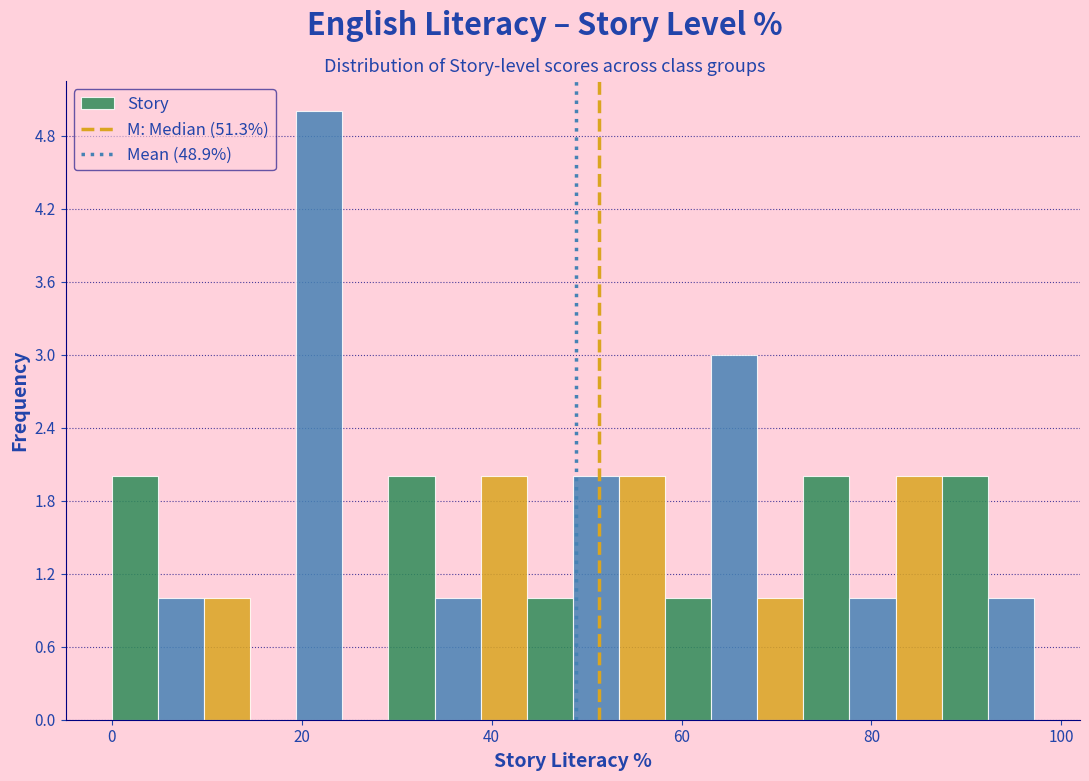

Around what value on the x-axis is the tallest bar? Give the approximate position of its centre, as read against the axis.

22